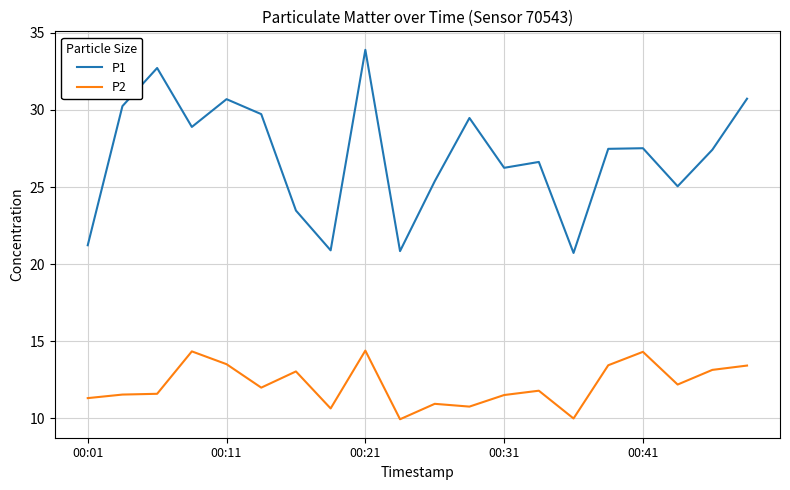

Which series has the widest spread of values?

P1